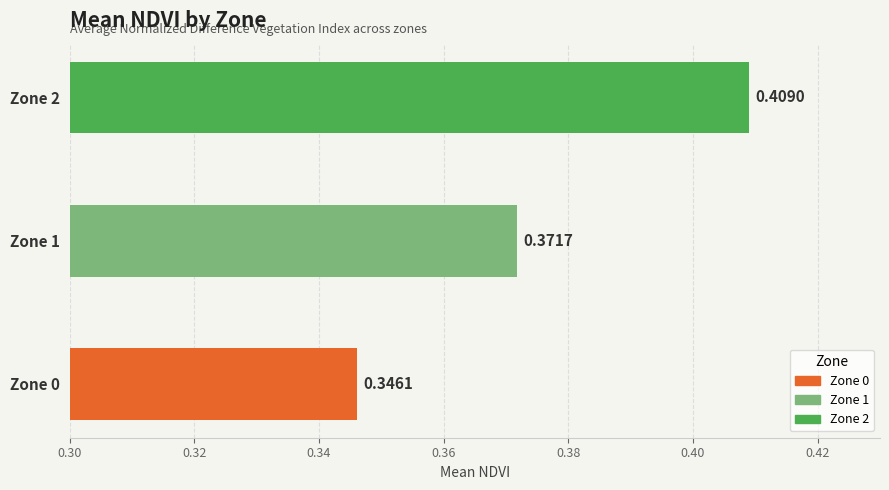

Which has a higher value, Zone 0 or Zone 2?

Zone 2